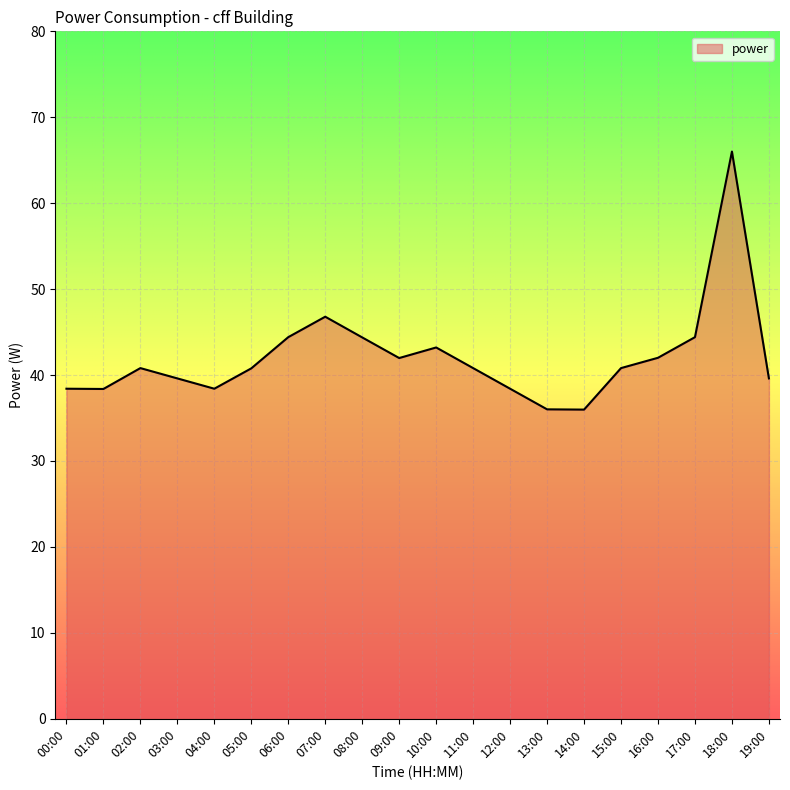

Approximately how many times larger is the value at 00:00 compared to 06:00?

0.9